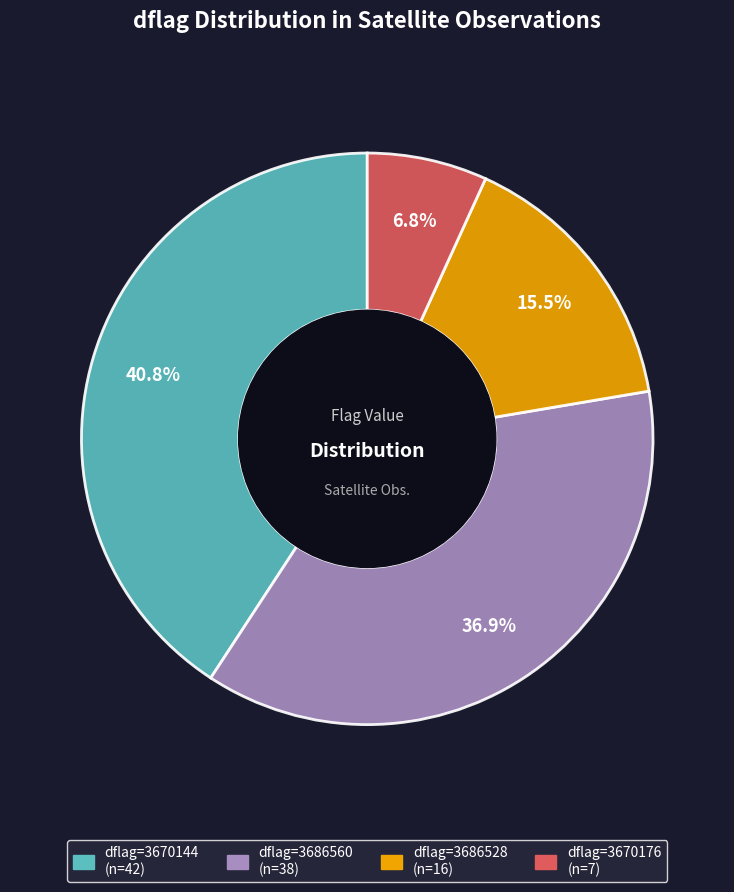

Is there a majority slice in this chart?

No